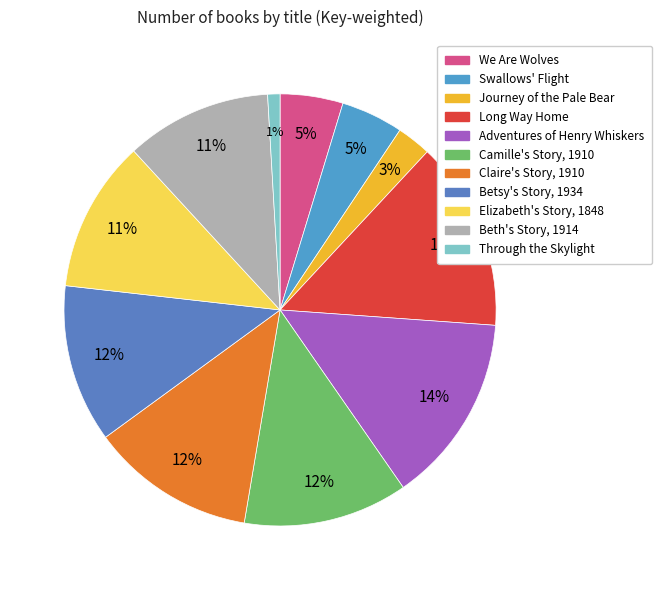

True or false: Betsy's Story, 1934 accounts for 21% of the total.

False